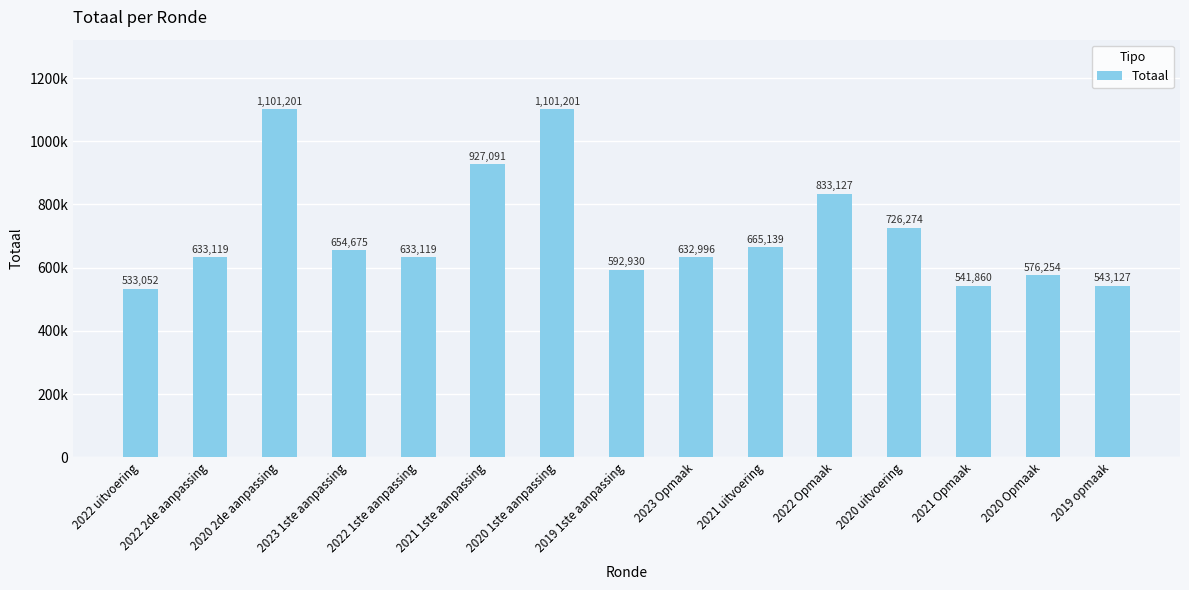

Where is the data nearest to the value 817126?

2022 Opmaak